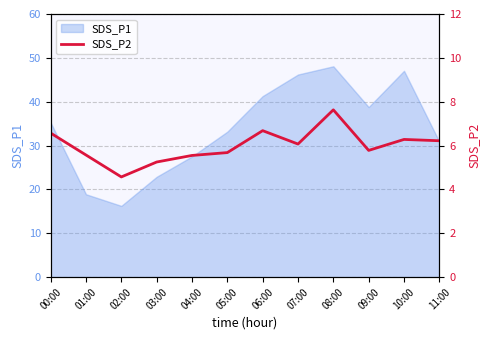

The value at 00:00 is 9.0. True or false?

False